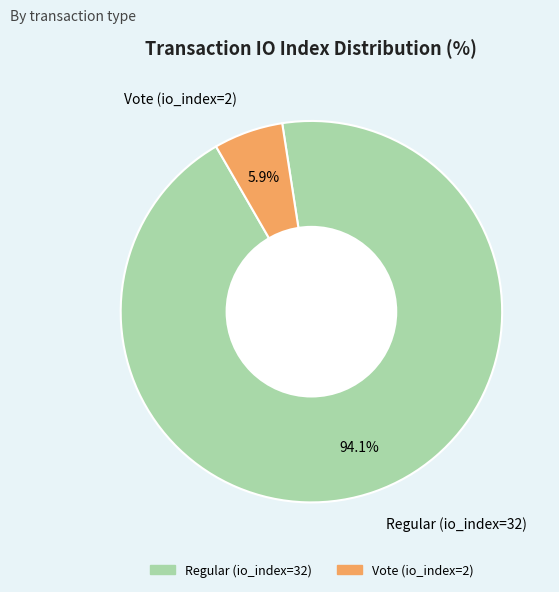

Rank the categories by value from highest to lowest.

Regular (io_index=32), Vote (io_index=2)